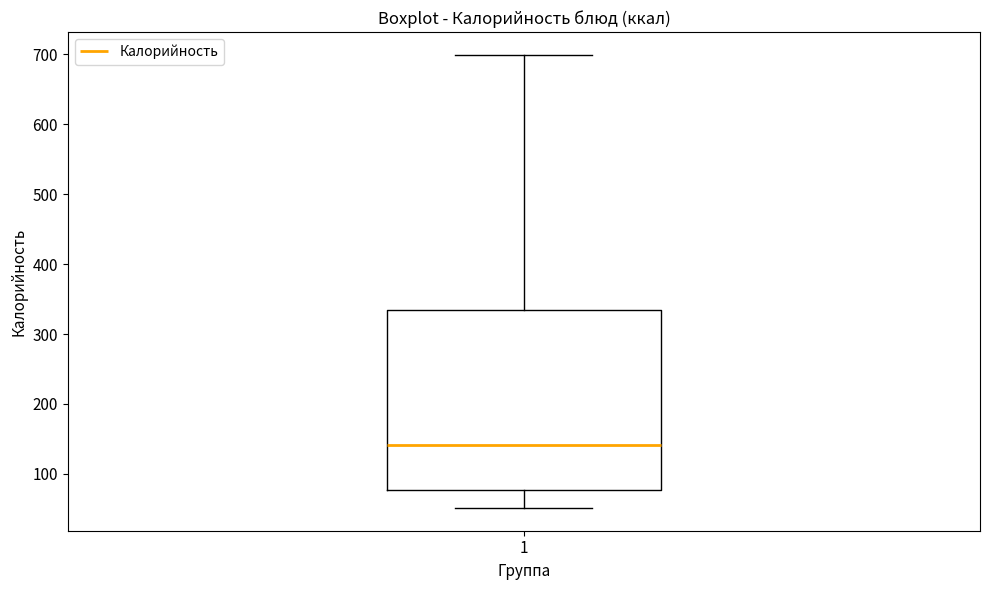

Transcribe this box plot: give where the median line is, the range the box spans, and where the two whiskers end, as read against the y-axis. The values are not printed on the chart, so give them approximately, as read against the axis.

median 140, box 80 to 330, whiskers 50 to 700